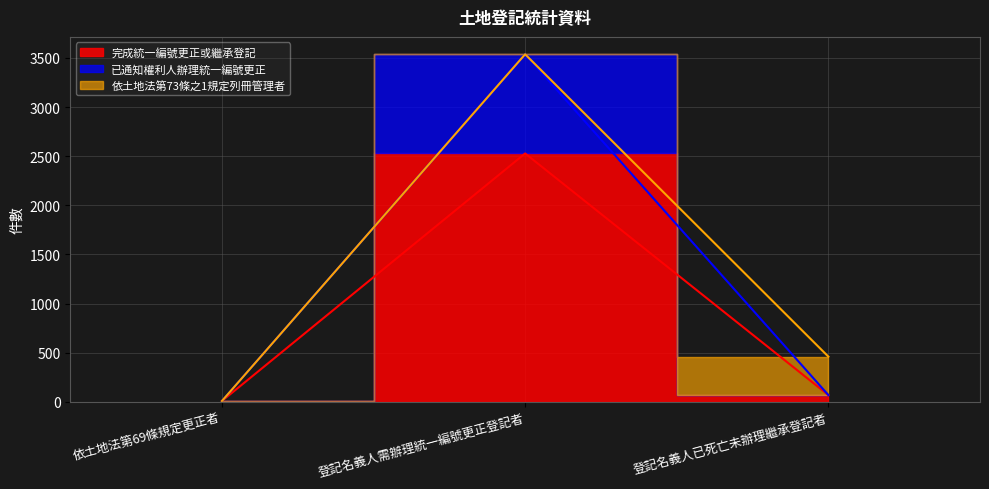

What position from the right is 登記名義人已死亡未辦理繼承登記者?

1